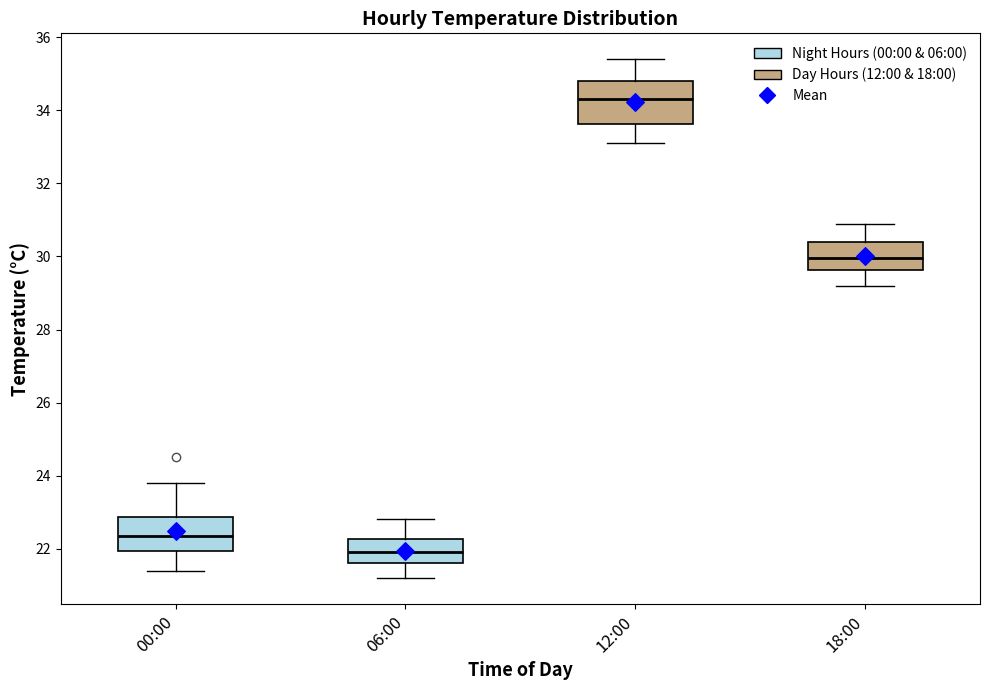

Which box's median line is the lowest?

06:00